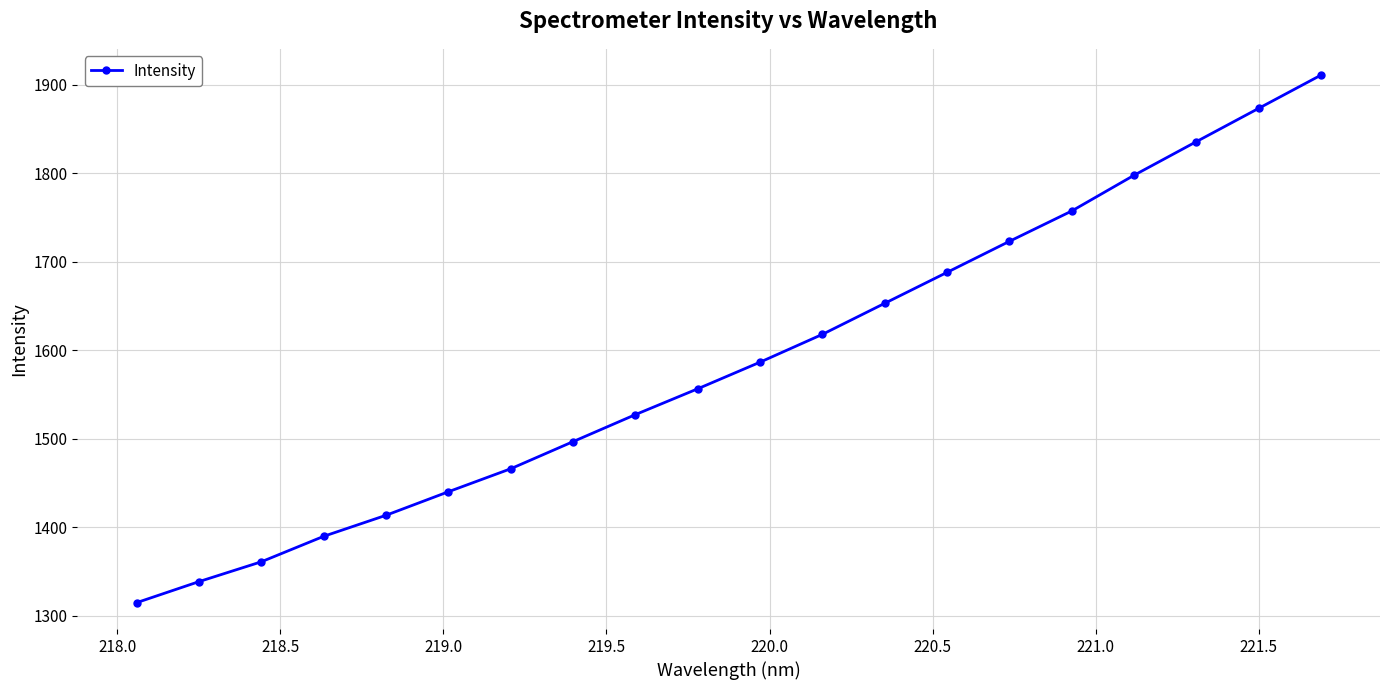

Reading left to right, list all the values displayed in this chart.

1314.7	1338.5	1360.9	1389.7	1413.5	1440.0	1466.0	1496.7	1527.2	1556.4	1586.5	1617.9	1652.9	1687.9	1722.9	1757.2	1797.5	1835.5	1873.1	1910.6